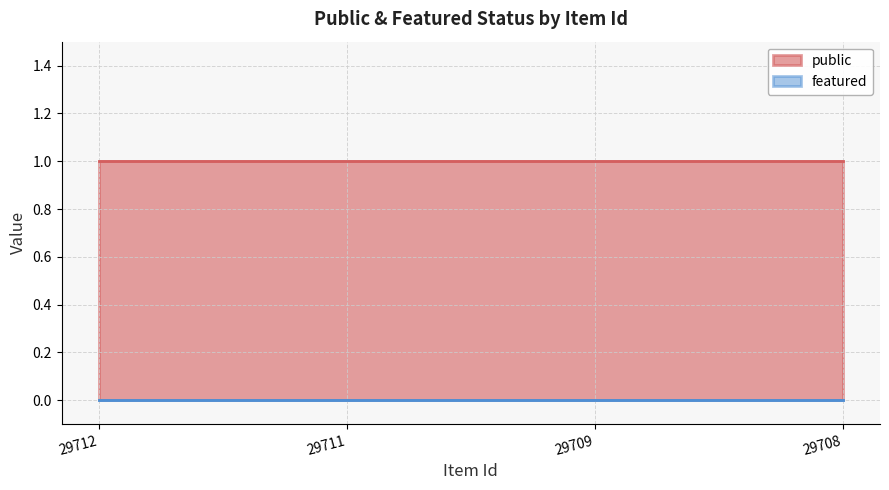

What is the sum of all public values?

4